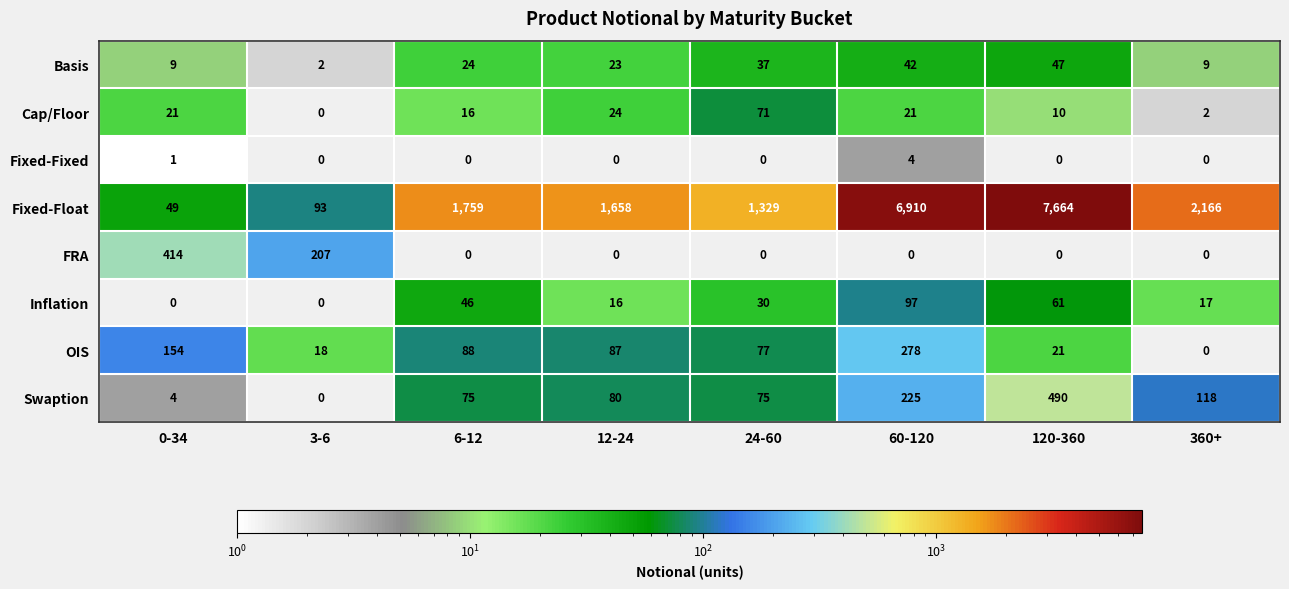

Which series changed the most between 0-34 and 360+?

Fixed-Float